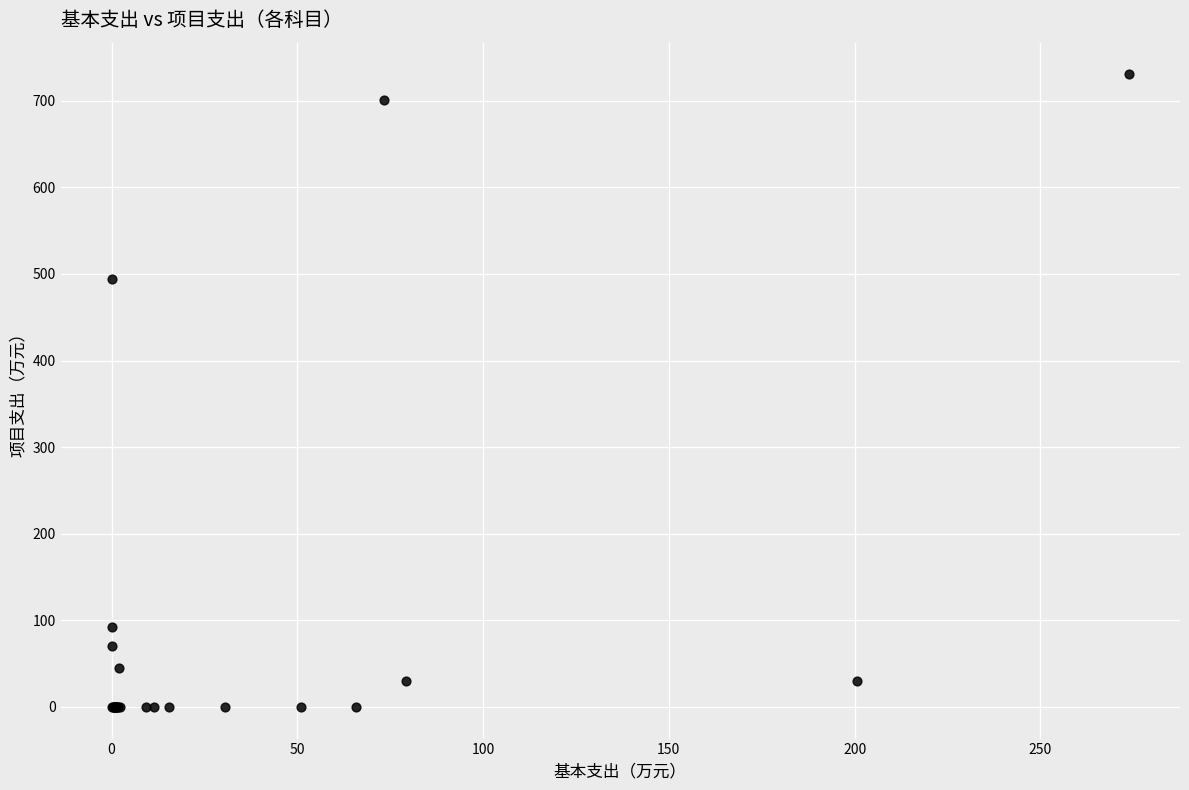

What Y value in the scatter plot is closest to 365?

493.7